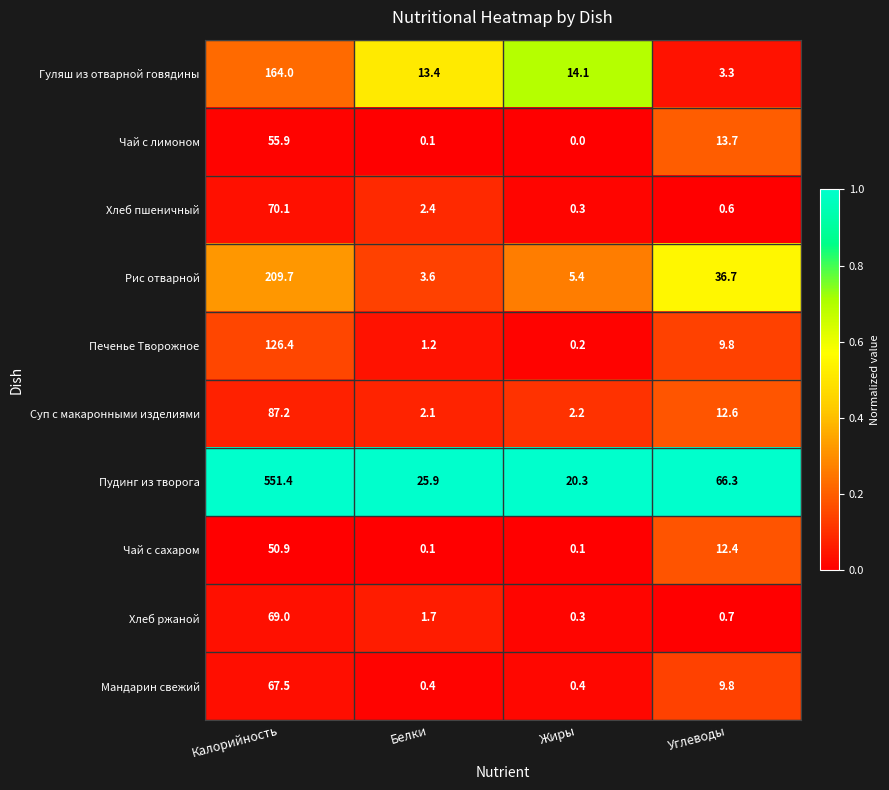

The Хлеб пшеничный series shows 105.5 at Калорийность. True or false?

False